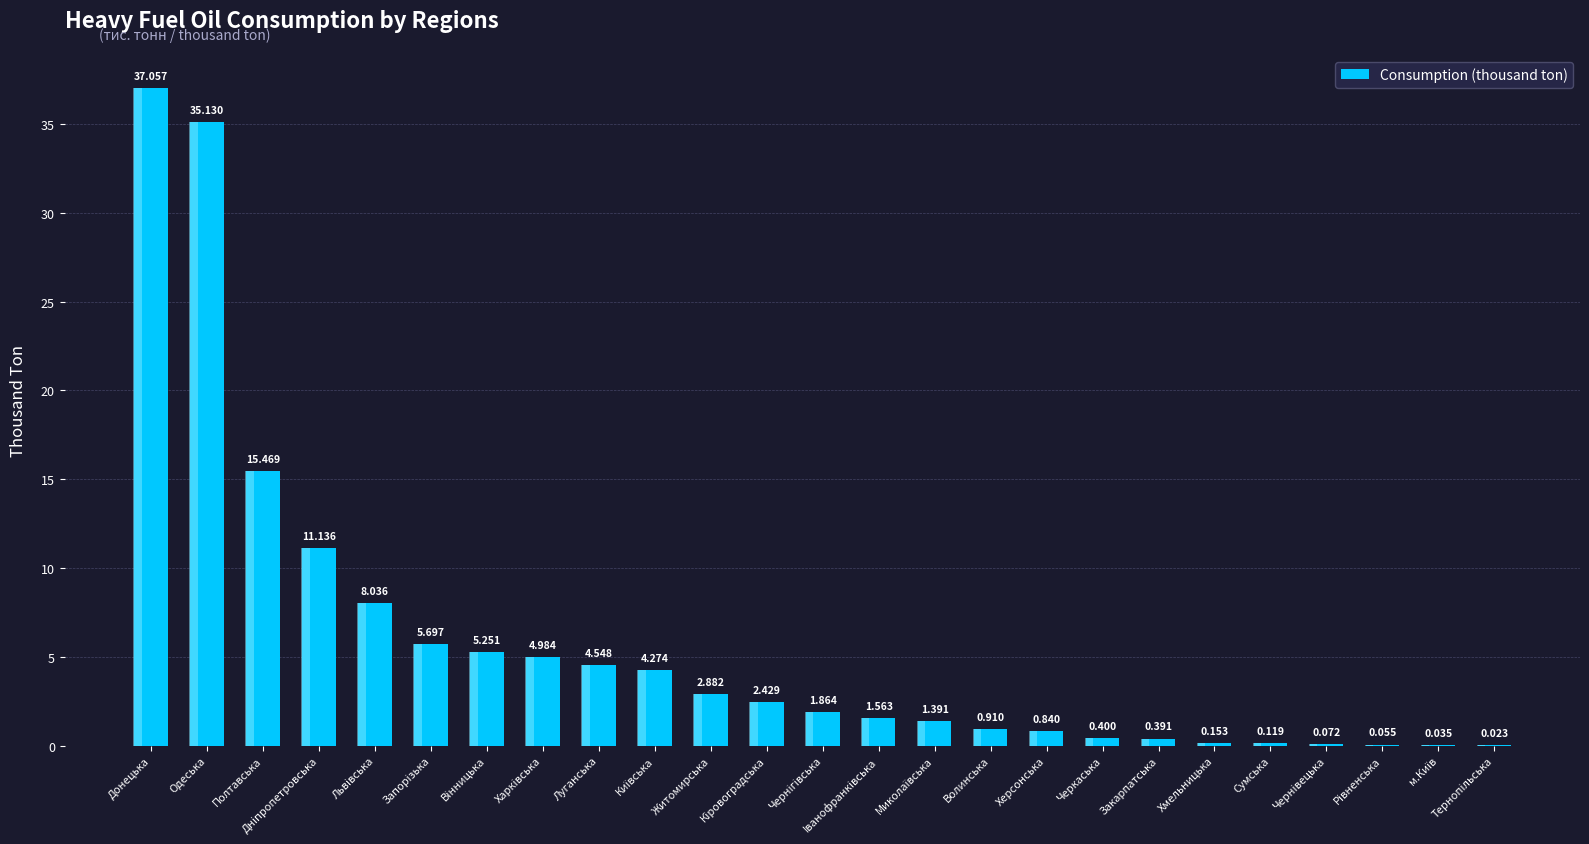

Are the bars grouped side by side (vs. stacked)?

No